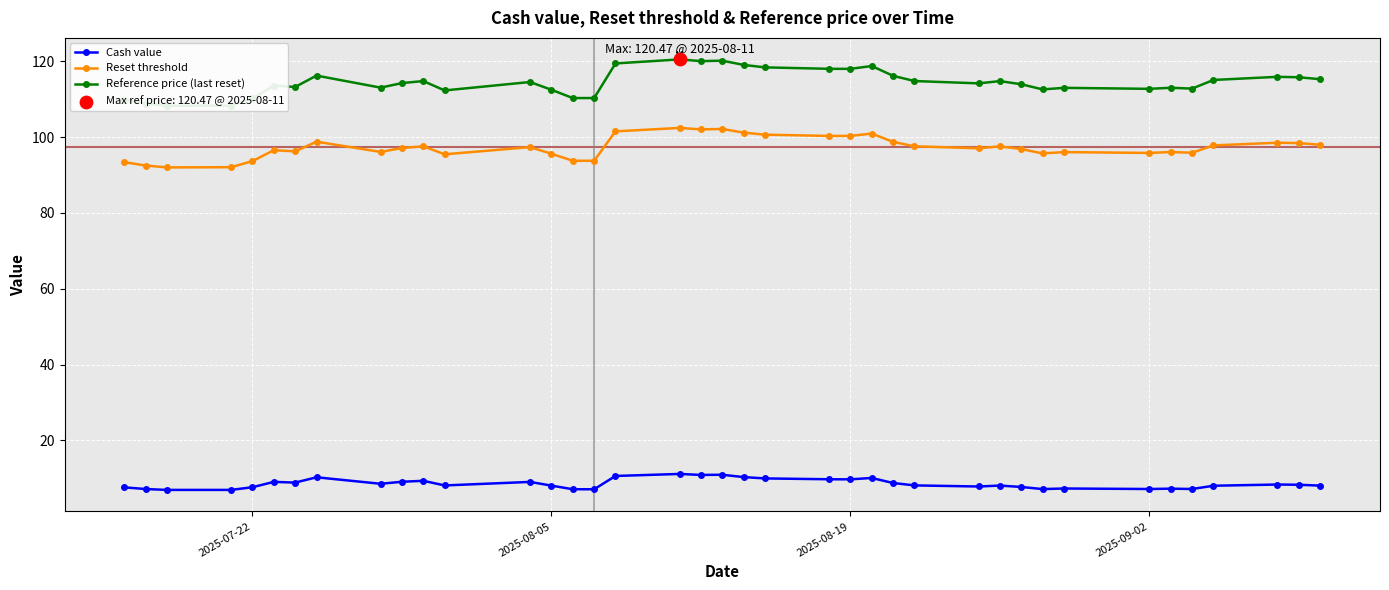

Which series contains the highest Y value?

Reference price (last reset)